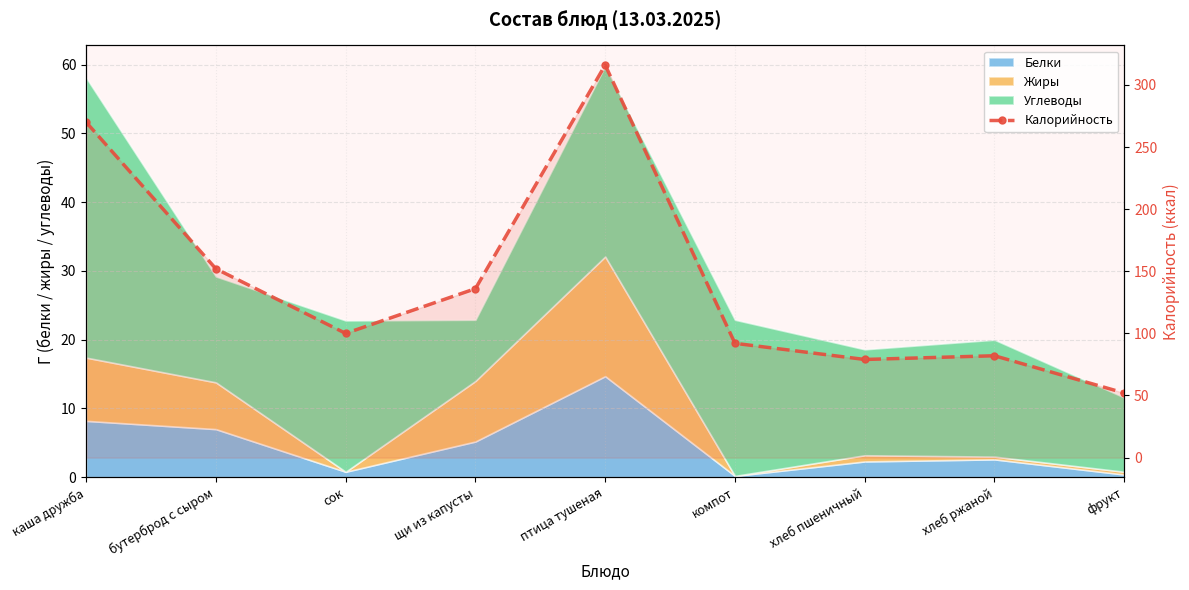

At which label does the data first exceed 100?

каша дружба